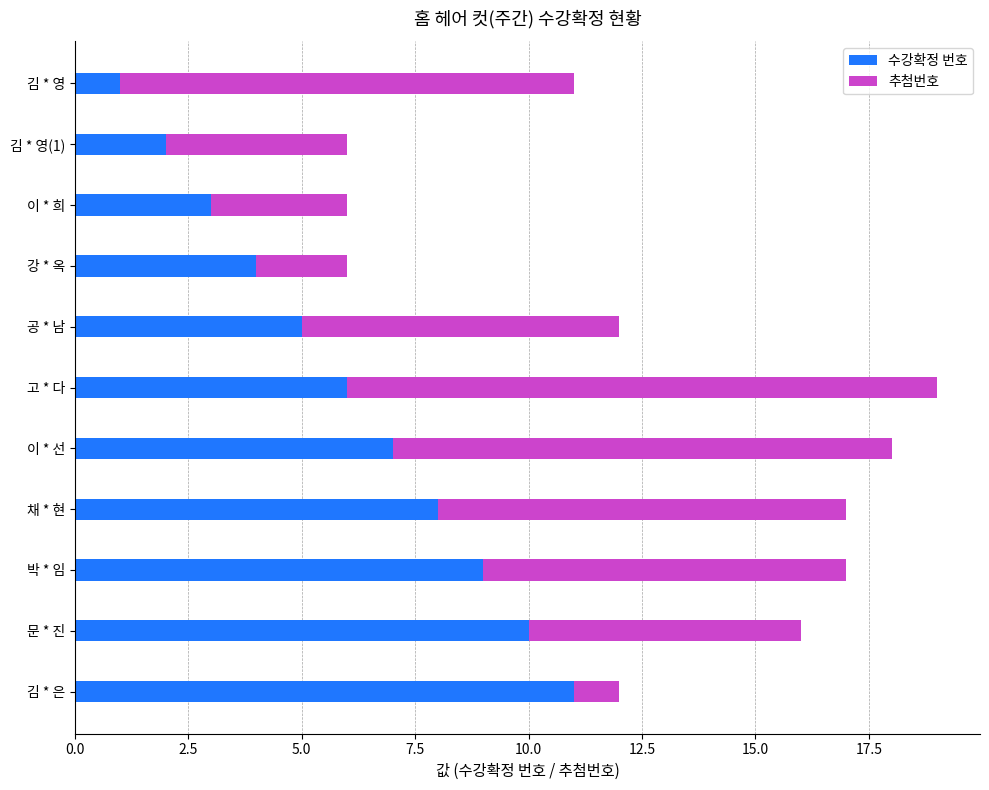

What are all the series names shown in the legend?

수강확정 번호, 추첨번호